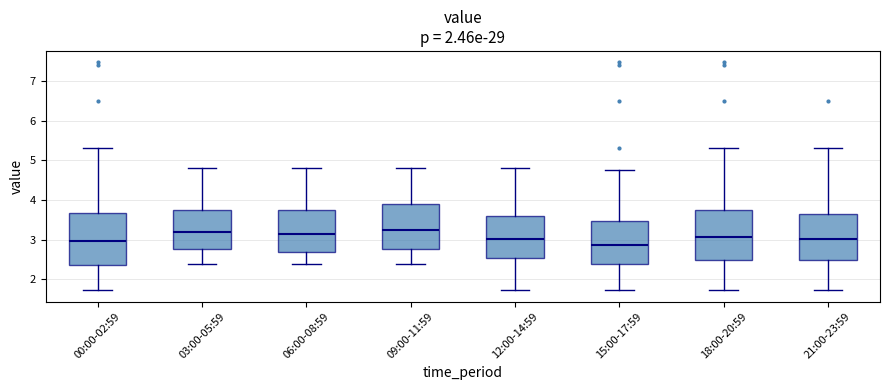

Reading left to right, read every box against the y-axis: the position of its median line, the range the box covers, and the ends of its whiskers. The values are not printed on the chart, so give them approximately, as read against the axis.

00:00-02:59: median 3.0, box 2.4 to 3.7, whiskers 1.7 to 5.3
03:00-05:59: median 3.2, box 2.8 to 3.8, whiskers 2.4 to 4.8
06:00-08:59: median 3.2, box 2.7 to 3.8, whiskers 2.4 to 4.8
09:00-11:59: median 3.3, box 2.8 to 3.9, whiskers 2.4 to 4.8
12:00-14:59: median 3.0, box 2.6 to 3.6, whiskers 1.7 to 4.8
15:00-17:59: median 2.9, box 2.4 to 3.5, whiskers 1.7 to 4.8
18:00-20:59: median 3.1, box 2.5 to 3.8, whiskers 1.7 to 5.3
21:00-23:59: median 3.0, box 2.5 to 3.6, whiskers 1.7 to 5.3